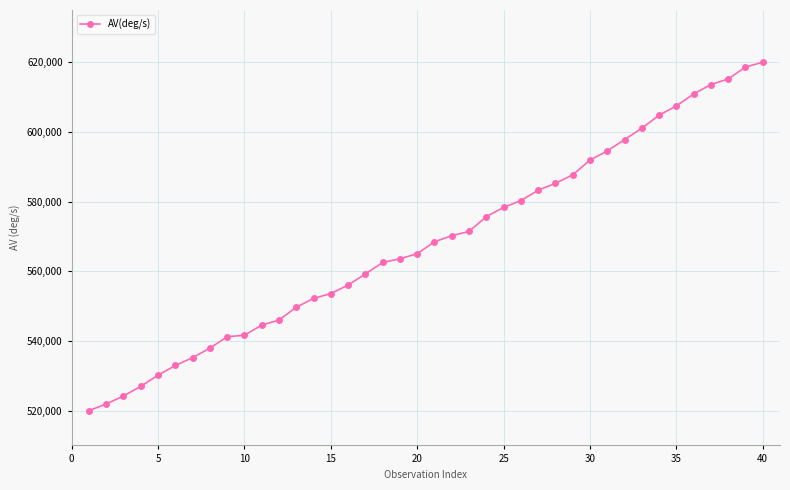

What is the smallest value displayed?

520000.0